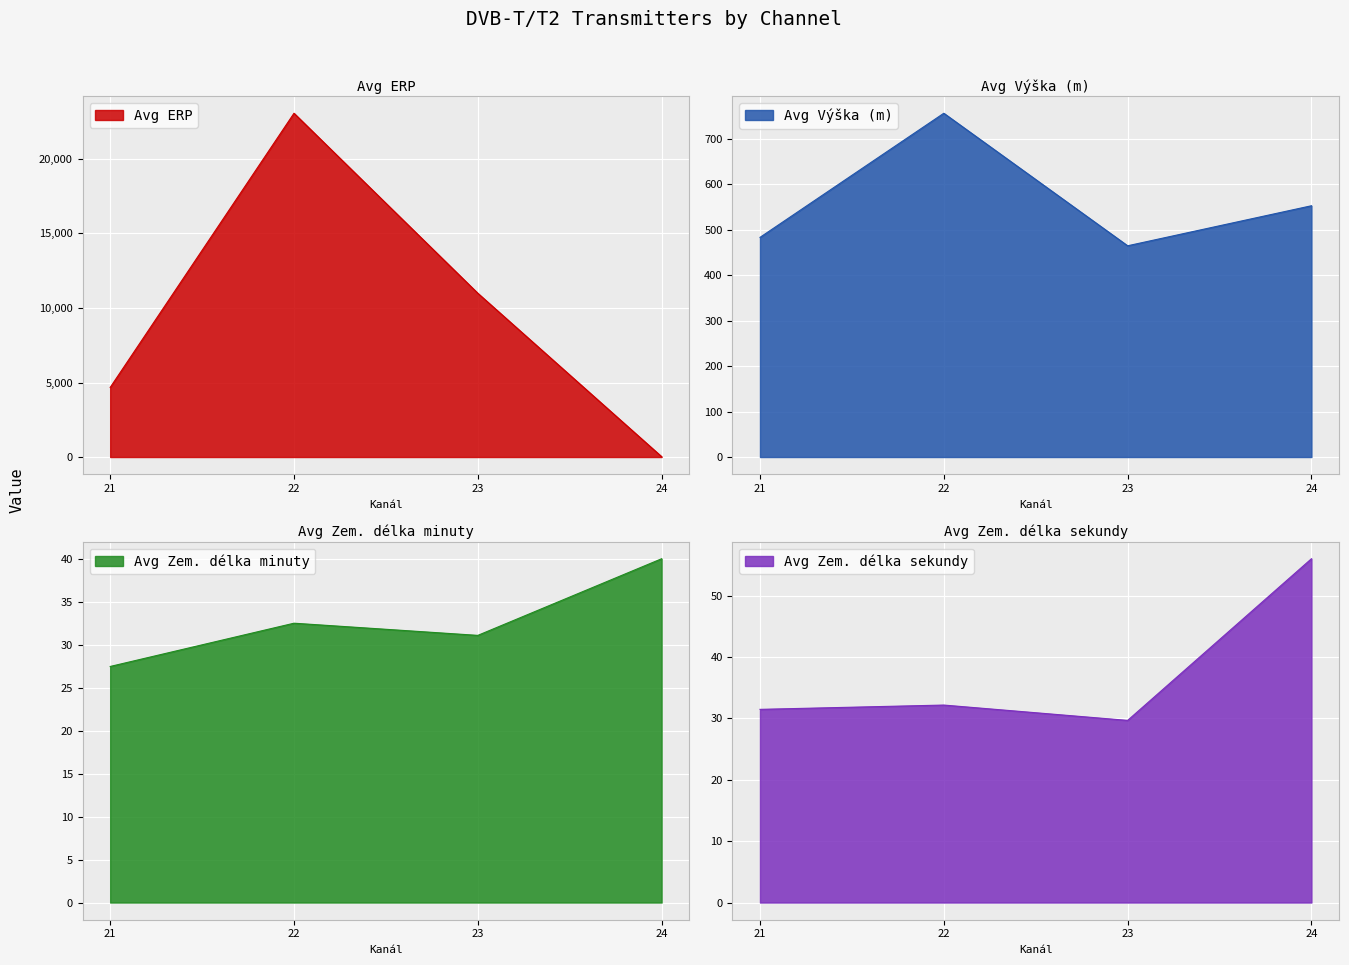

Count the number of data series in this chart.

4